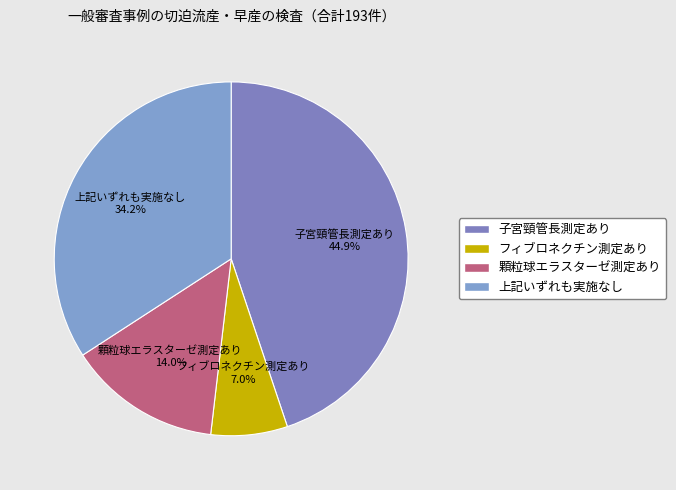

What percentage is NOT represented by 上記いずれも実施なし?

65.8%